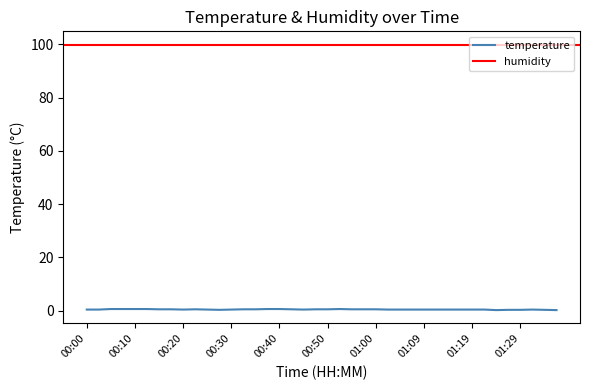

How many interior local valleys (lower than both neighbors) does the data have?

4